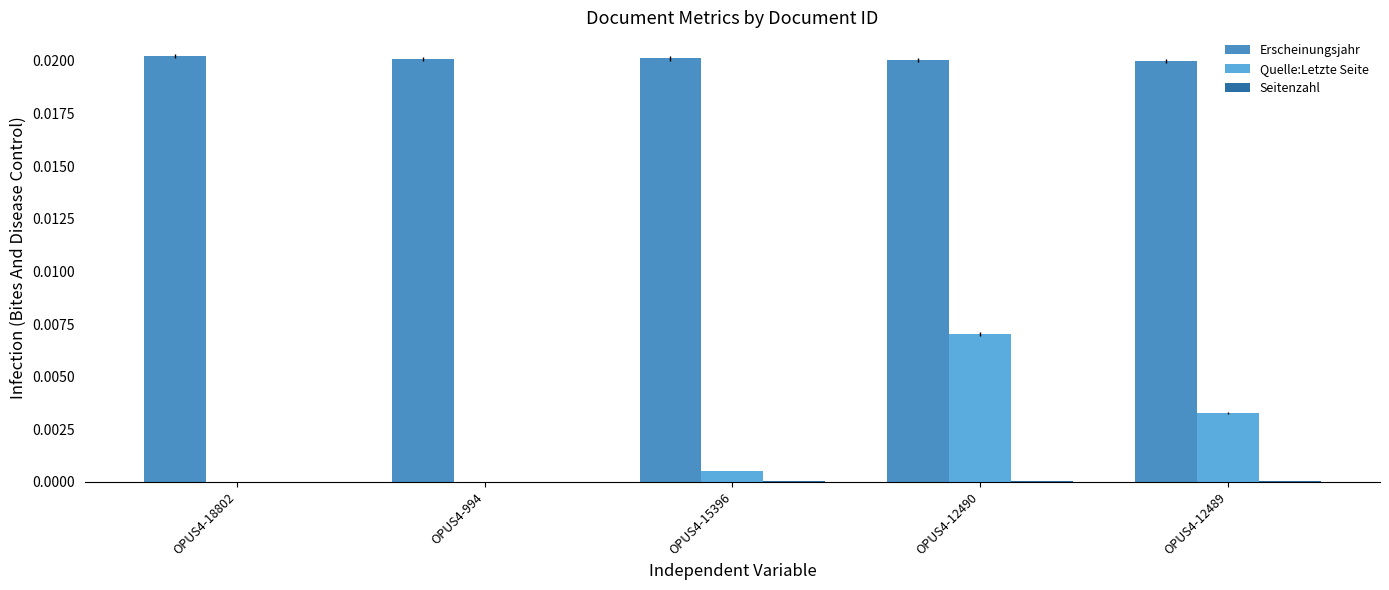

True or false: Erscheinungsjahr has a value of 0.0 at OPUS4-18802.

True